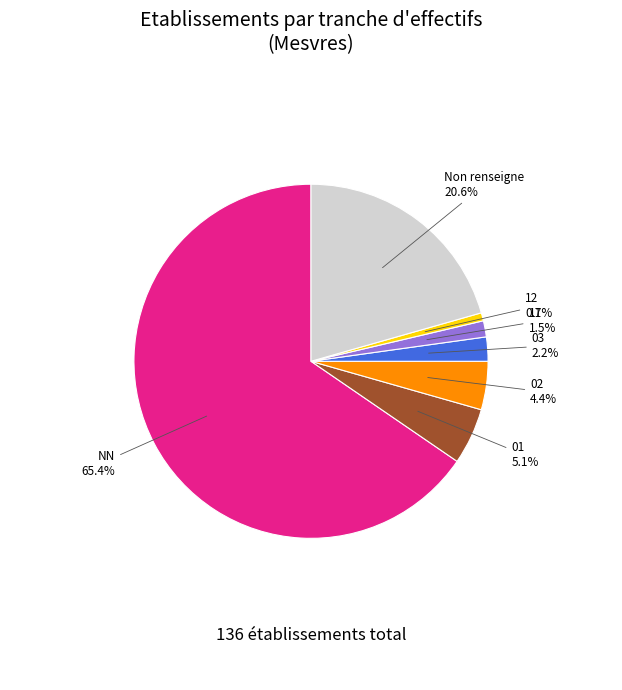

Is there any slice that represents more than half of the pie?

Yes